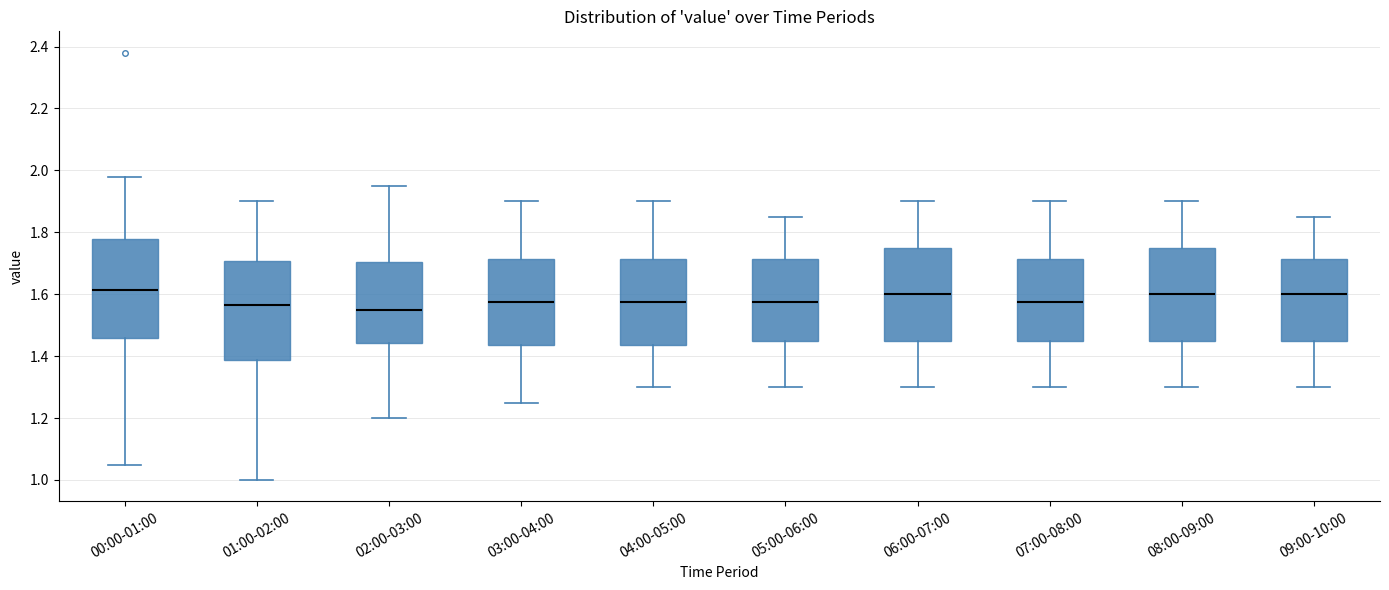

Reading left to right, transcribe this box plot: for each box, give where its median line is, the range the box spans, and where its two whiskers end, as read against the y-axis. The values are not printed on the chart, so give them approximately, as read against the axis.

00:00-01:00: median 1.62, box 1.46 to 1.78, whiskers 1.06 to 1.98
01:00-02:00: median 1.56, box 1.38 to 1.70, whiskers 1.00 to 1.90
02:00-03:00: median 1.56, box 1.44 to 1.70, whiskers 1.20 to 1.96
03:00-04:00: median 1.58, box 1.44 to 1.72, whiskers 1.26 to 1.90
04:00-05:00: median 1.58, box 1.44 to 1.72, whiskers 1.30 to 1.90
05:00-06:00: median 1.58, box 1.46 to 1.72, whiskers 1.30 to 1.86
06:00-07:00: median 1.60, box 1.46 to 1.76, whiskers 1.30 to 1.90
07:00-08:00: median 1.58, box 1.46 to 1.72, whiskers 1.30 to 1.90
08:00-09:00: median 1.60, box 1.46 to 1.76, whiskers 1.30 to 1.90
09:00-10:00: median 1.60, box 1.46 to 1.72, whiskers 1.30 to 1.86